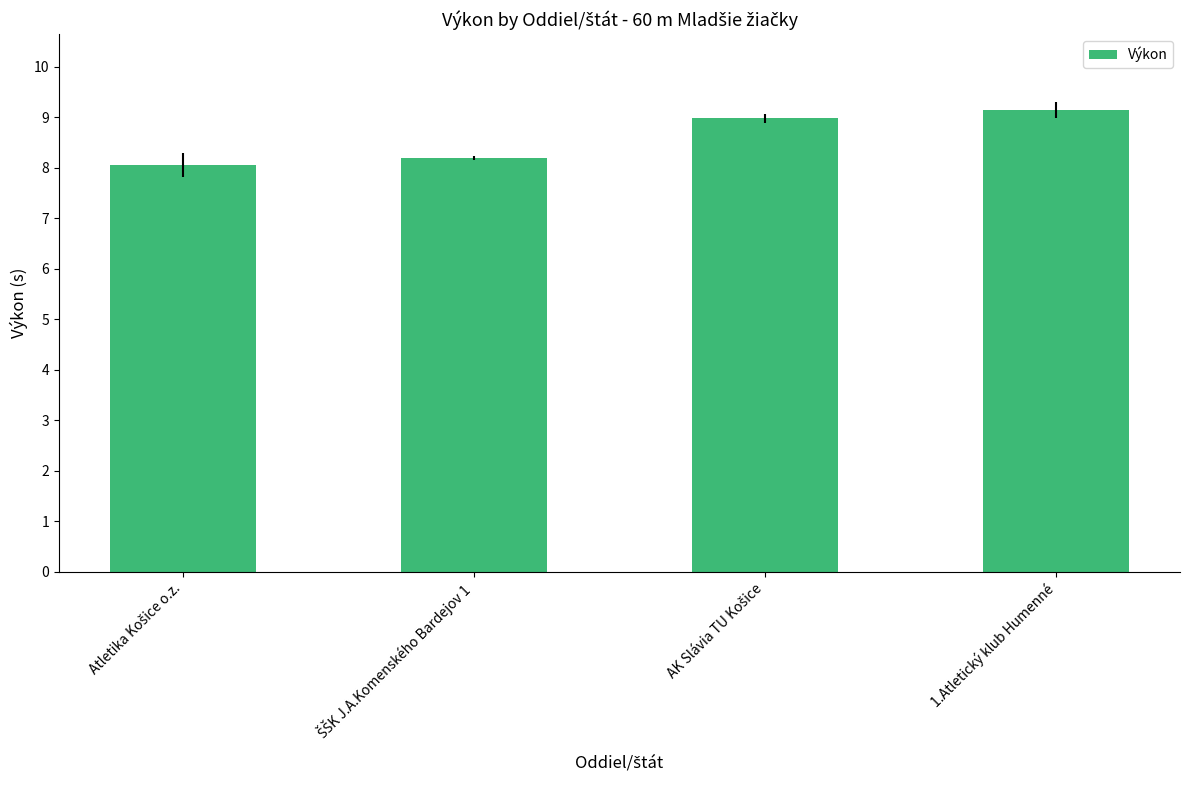

What is the sum of all values?

34.4